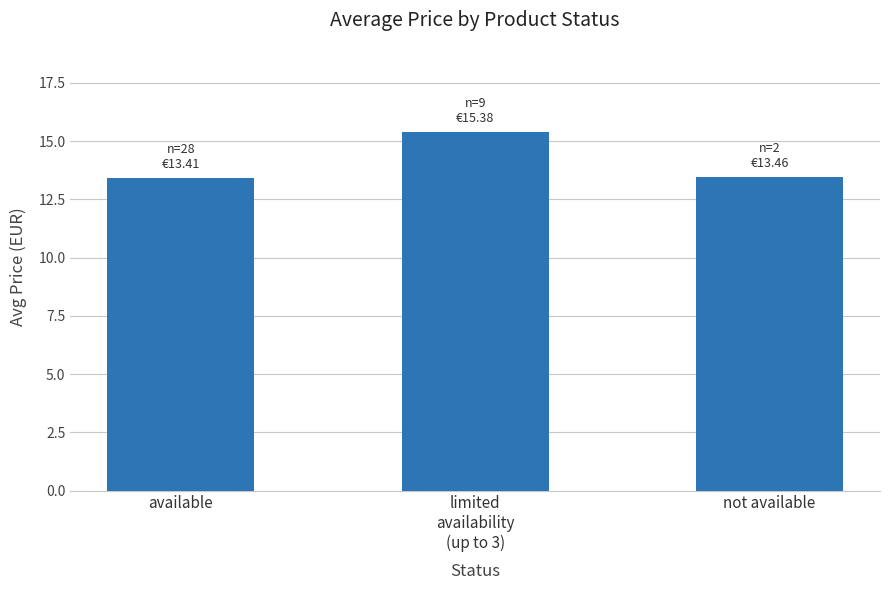

Approximately how many times larger is the value at available compared to not available?

1.0